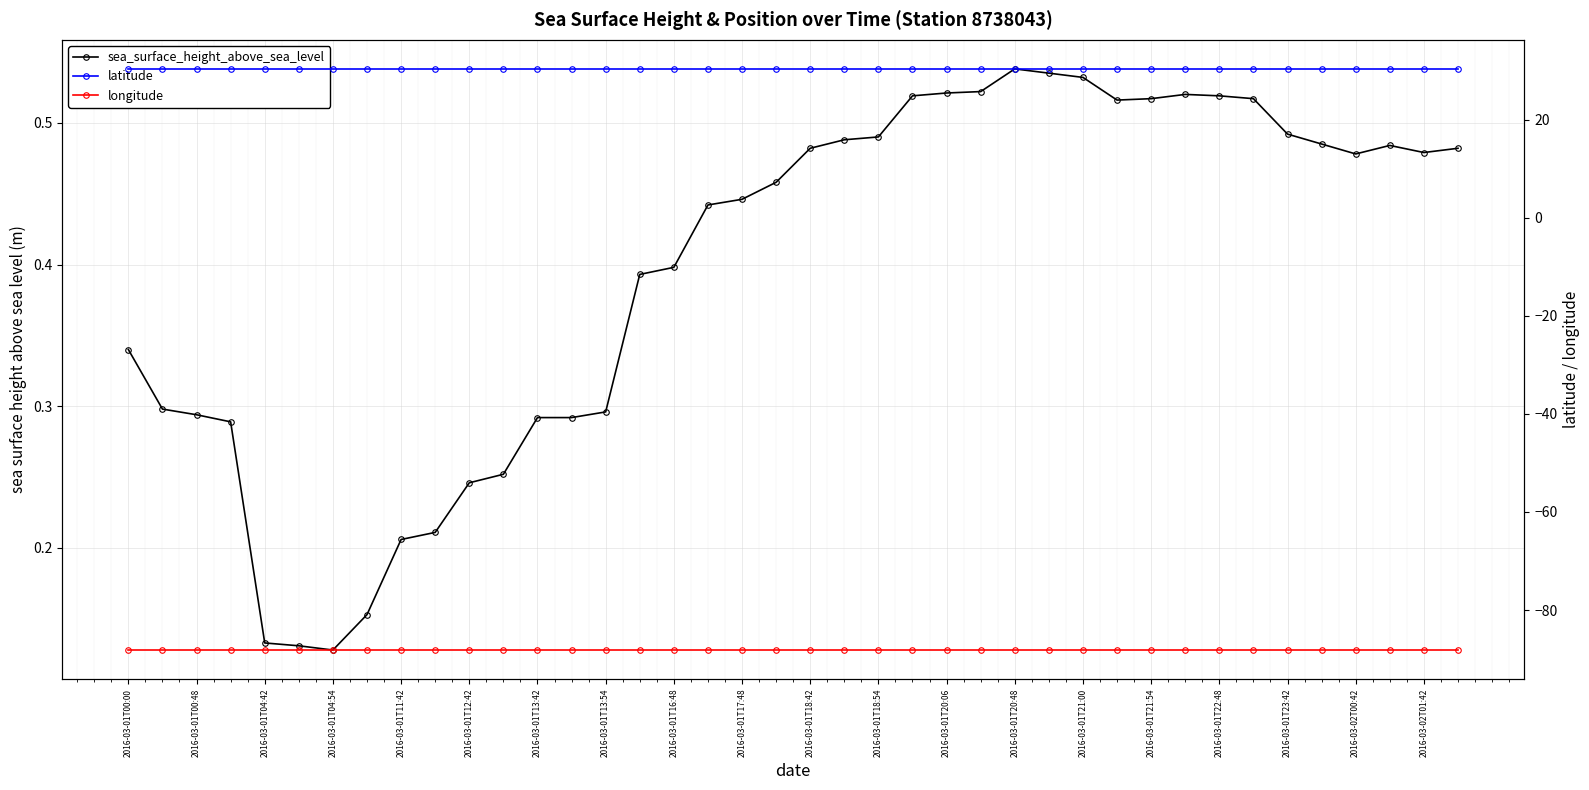

True or false: latitude has more than 1 interior local peaks.

False